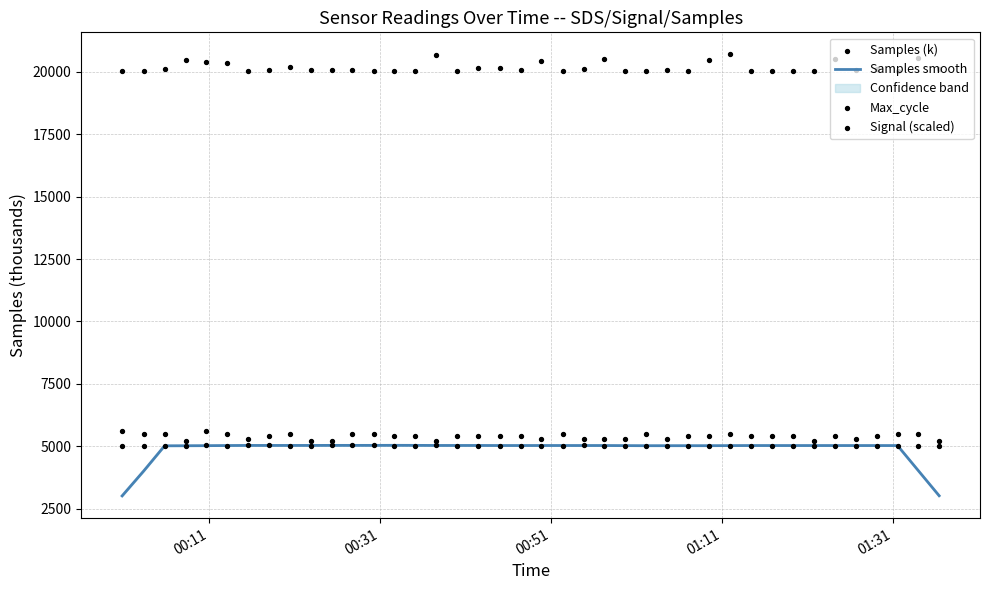

Which series has the largest Y range (max minus min)?

Samples smooth